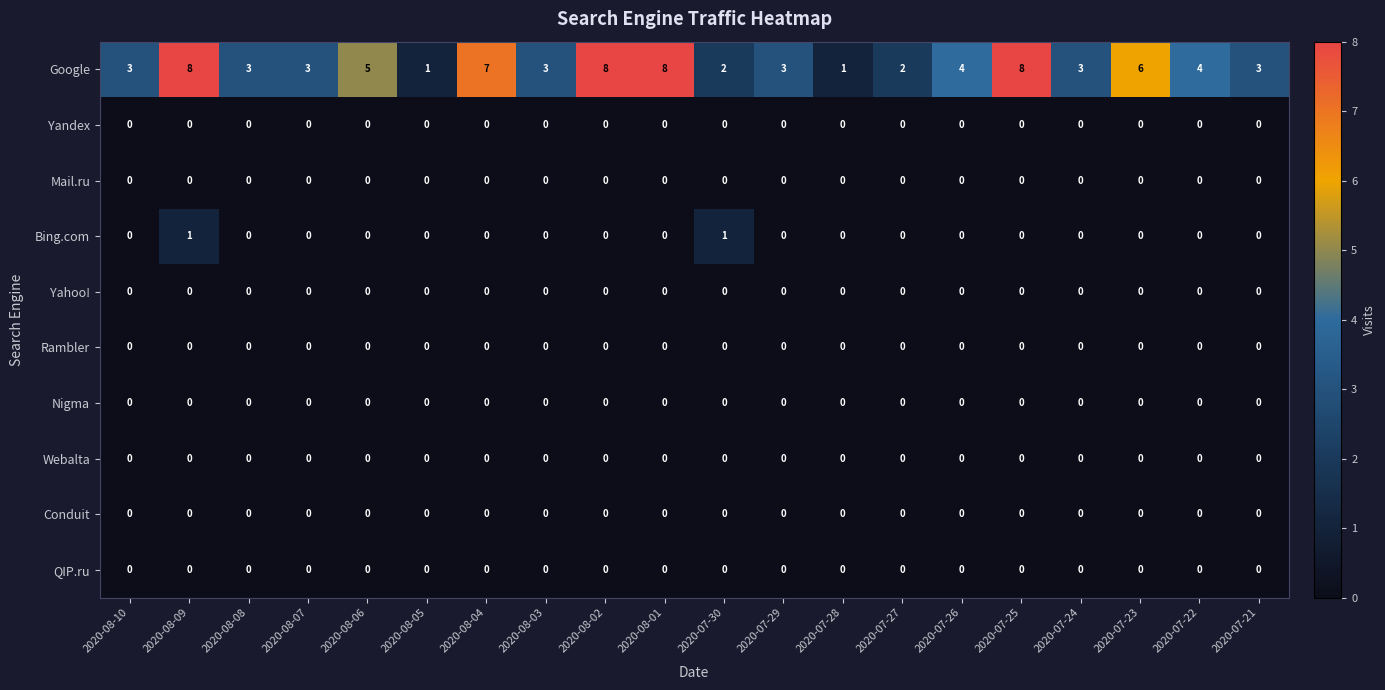

Between 2020-08-09 and 2020-07-24, which series saw the biggest shift?

Google